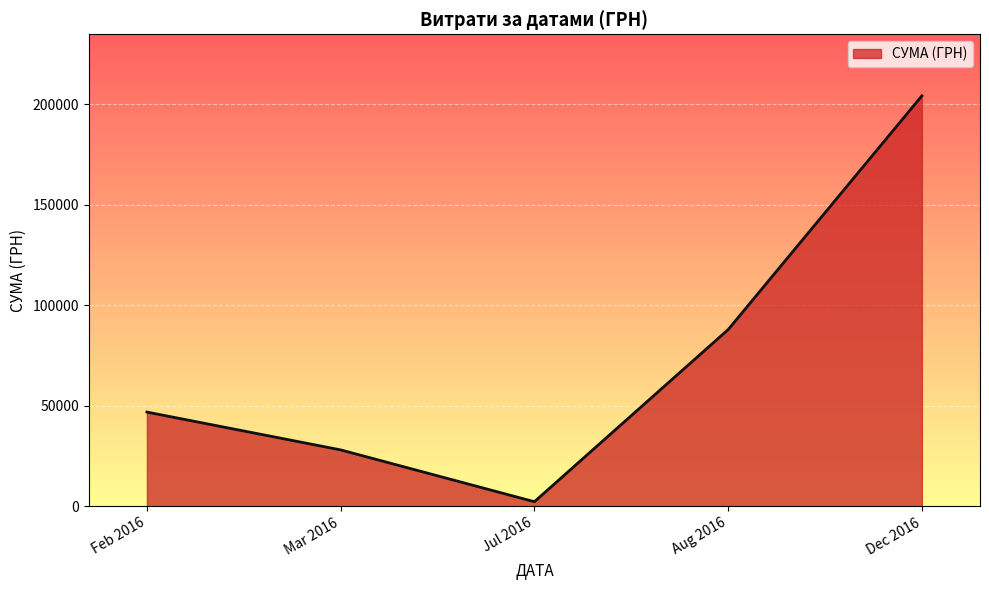

True or false: the data has more than 1 interior local peaks.

False